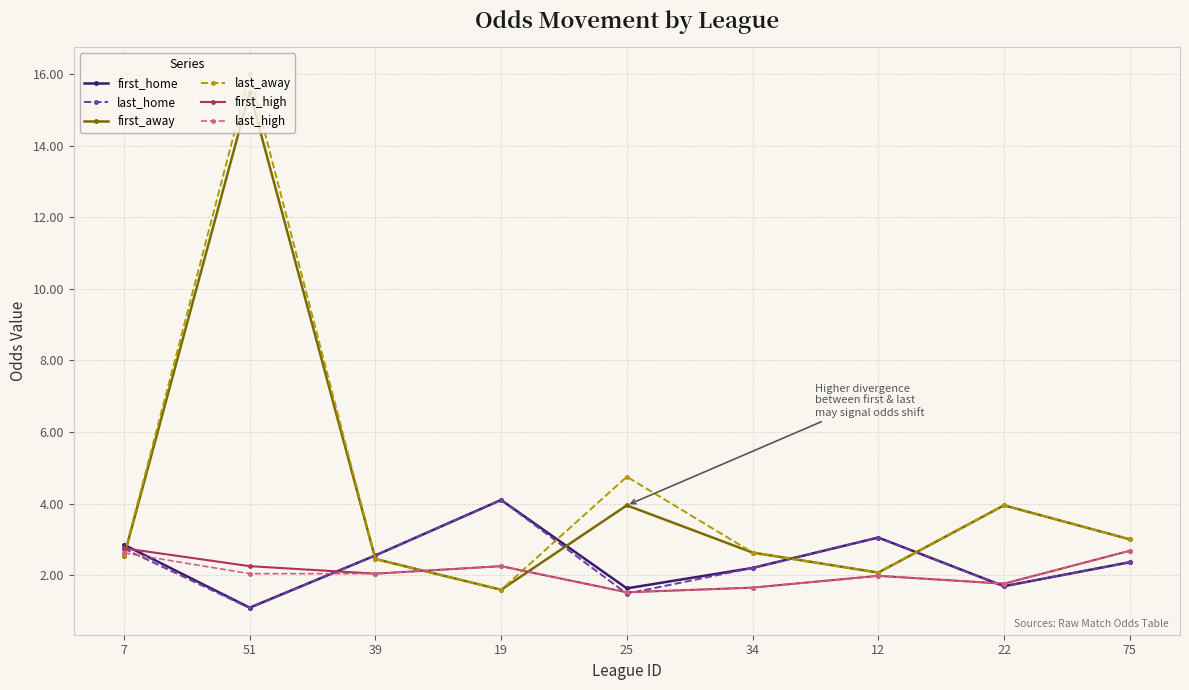

Which series has the widest spread of values?

last_away